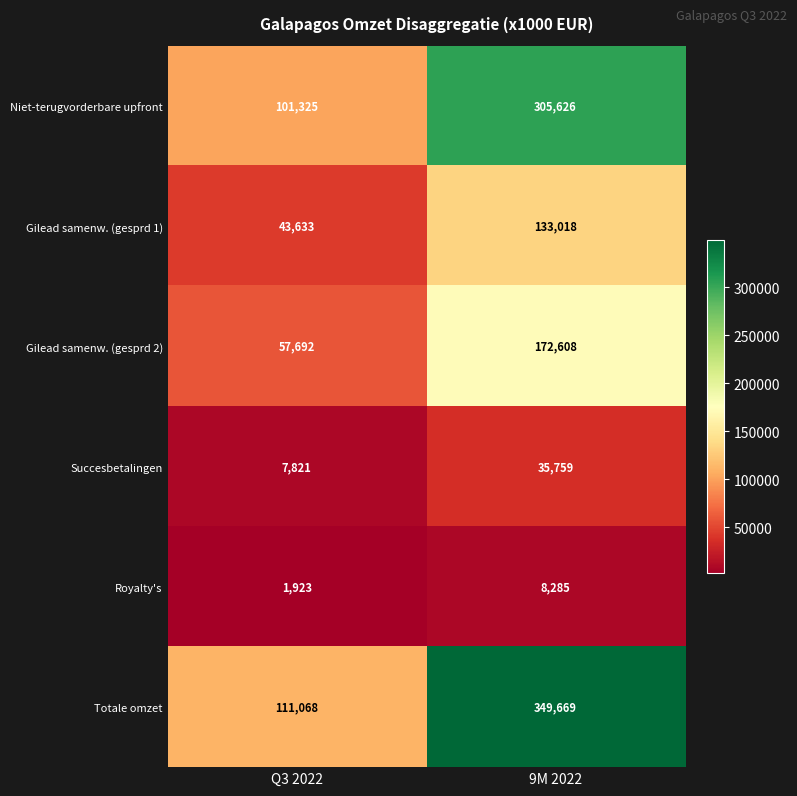

The Niet-terugvorderbare upfront series shows 186785 at 9M 2022. True or false?

False